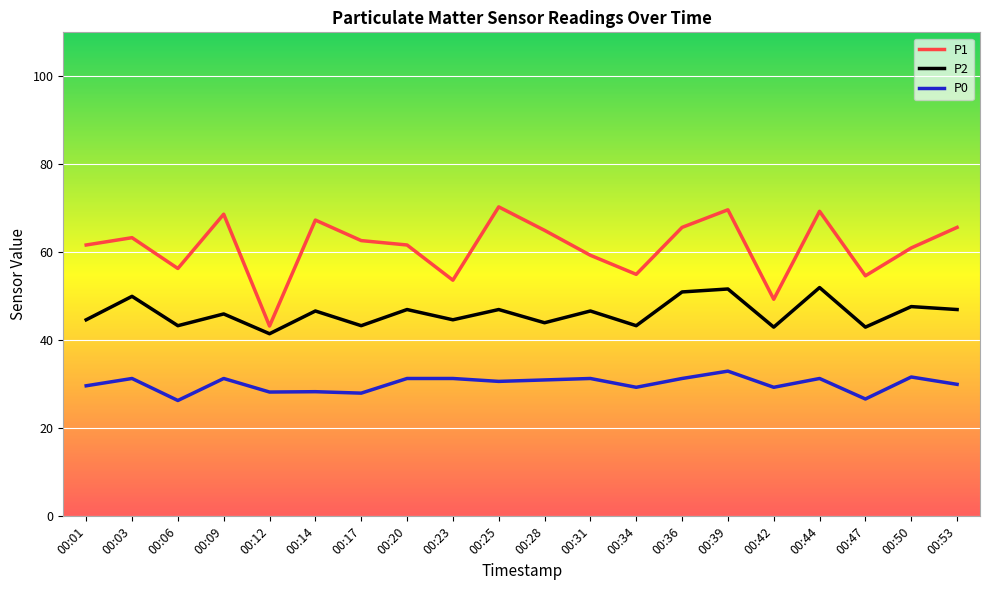

Is the value of P2 at 00:53 greater than the value of P0 at 00:14?

Yes